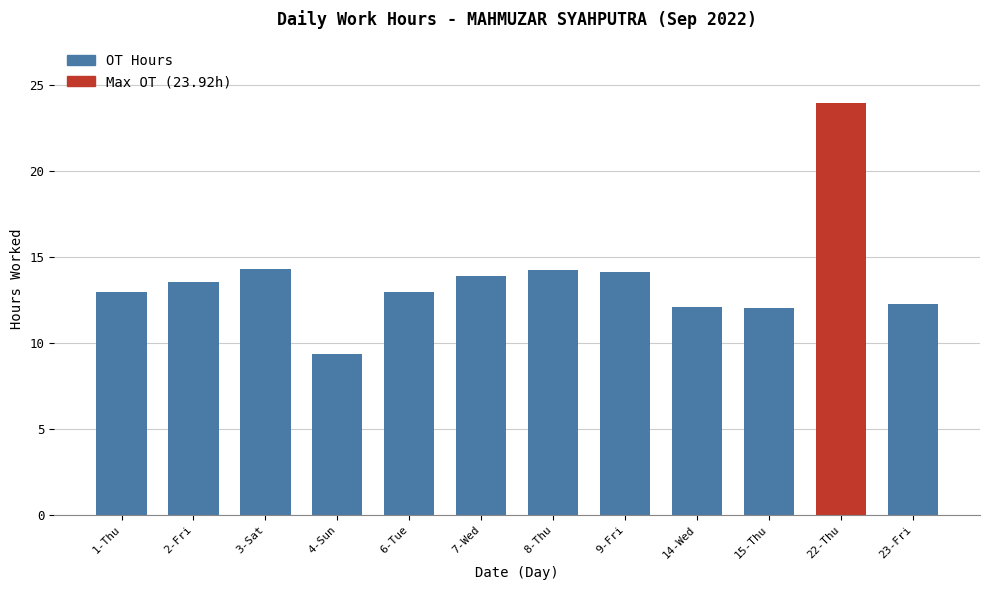

Which category has the highest value across all series?

22-Thu